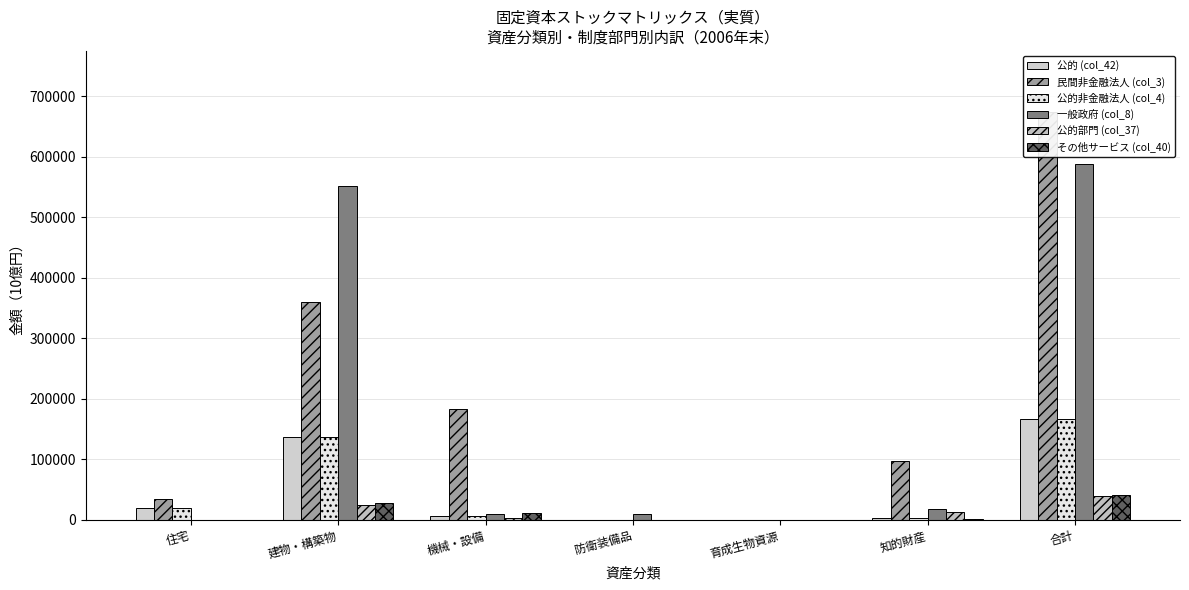

The 一般政府 (col_8) series shows 255212.2 at 育成生物資源. True or false?

False